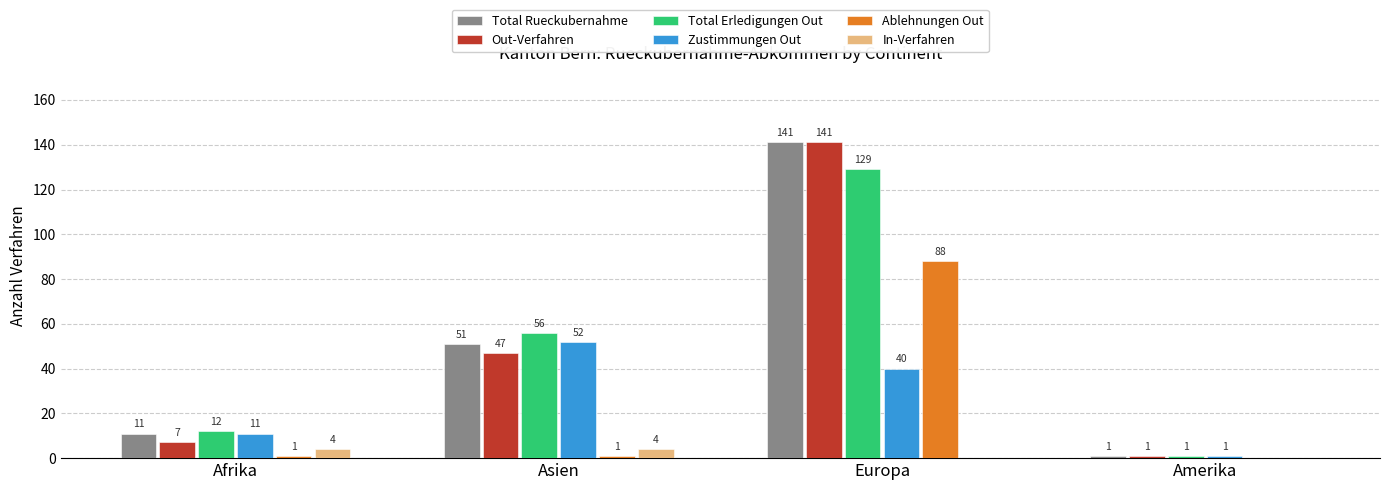

How many categories are shown in the chart?

4